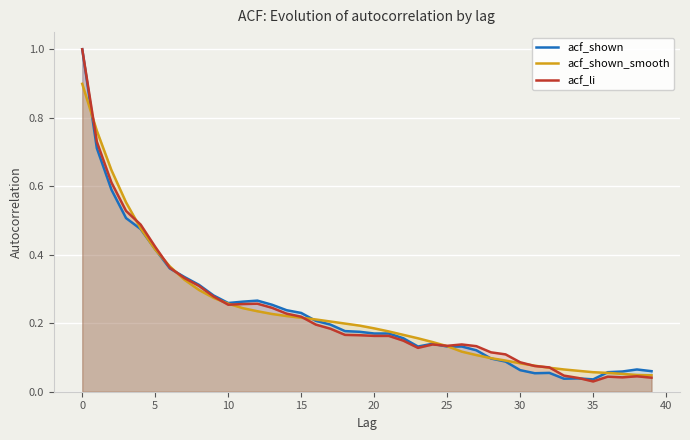

At which category does the chart reach its minimum across all series?

35